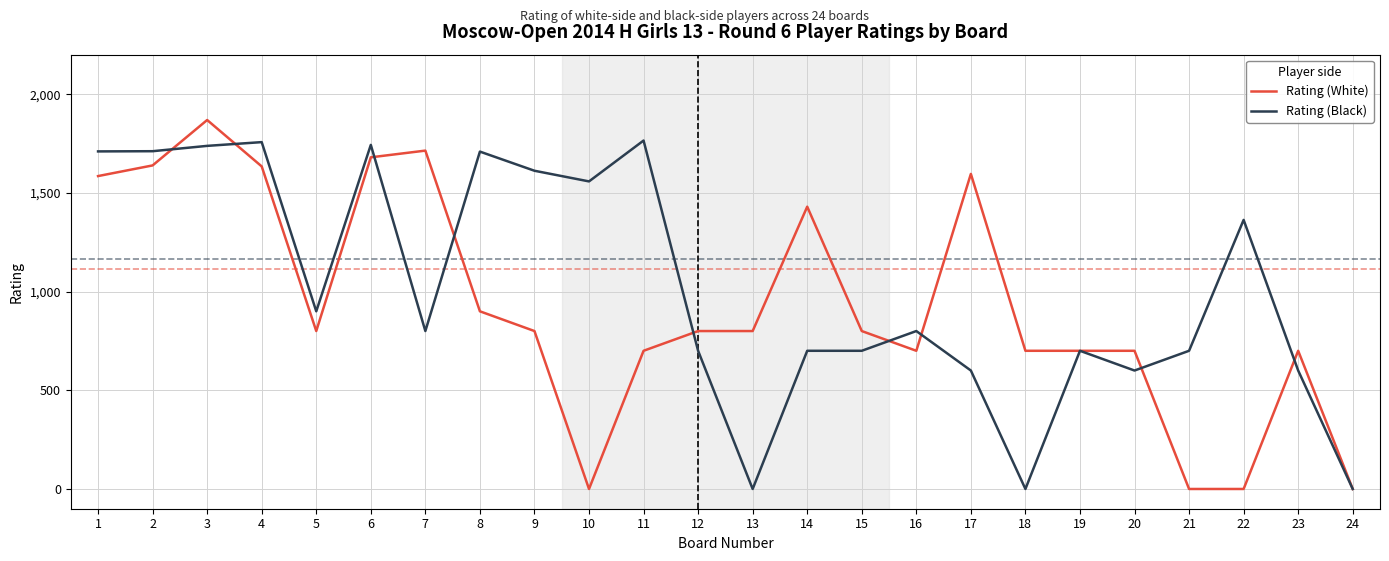

What is the maximum value for Rating (Black)?

1765